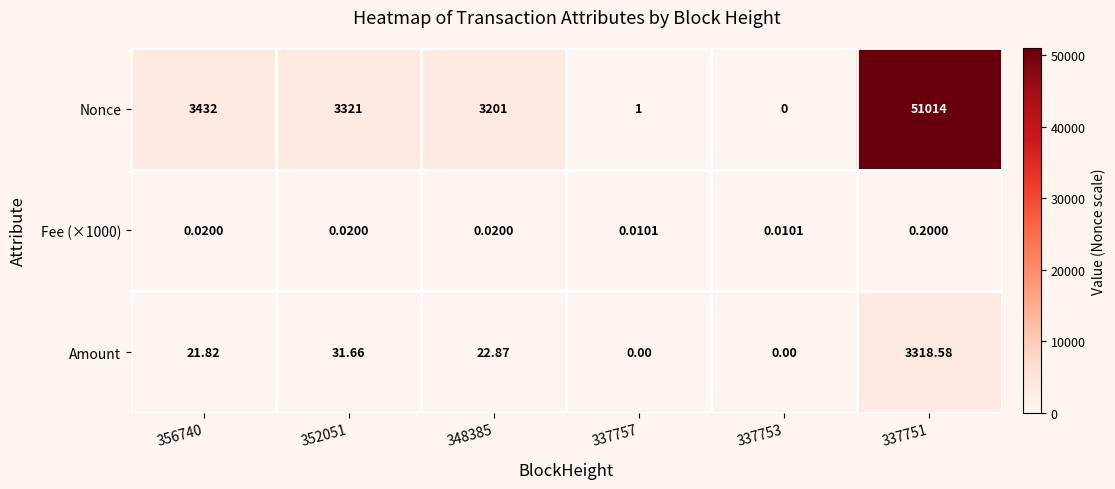

Which series has the largest total across all categories?

Nonce